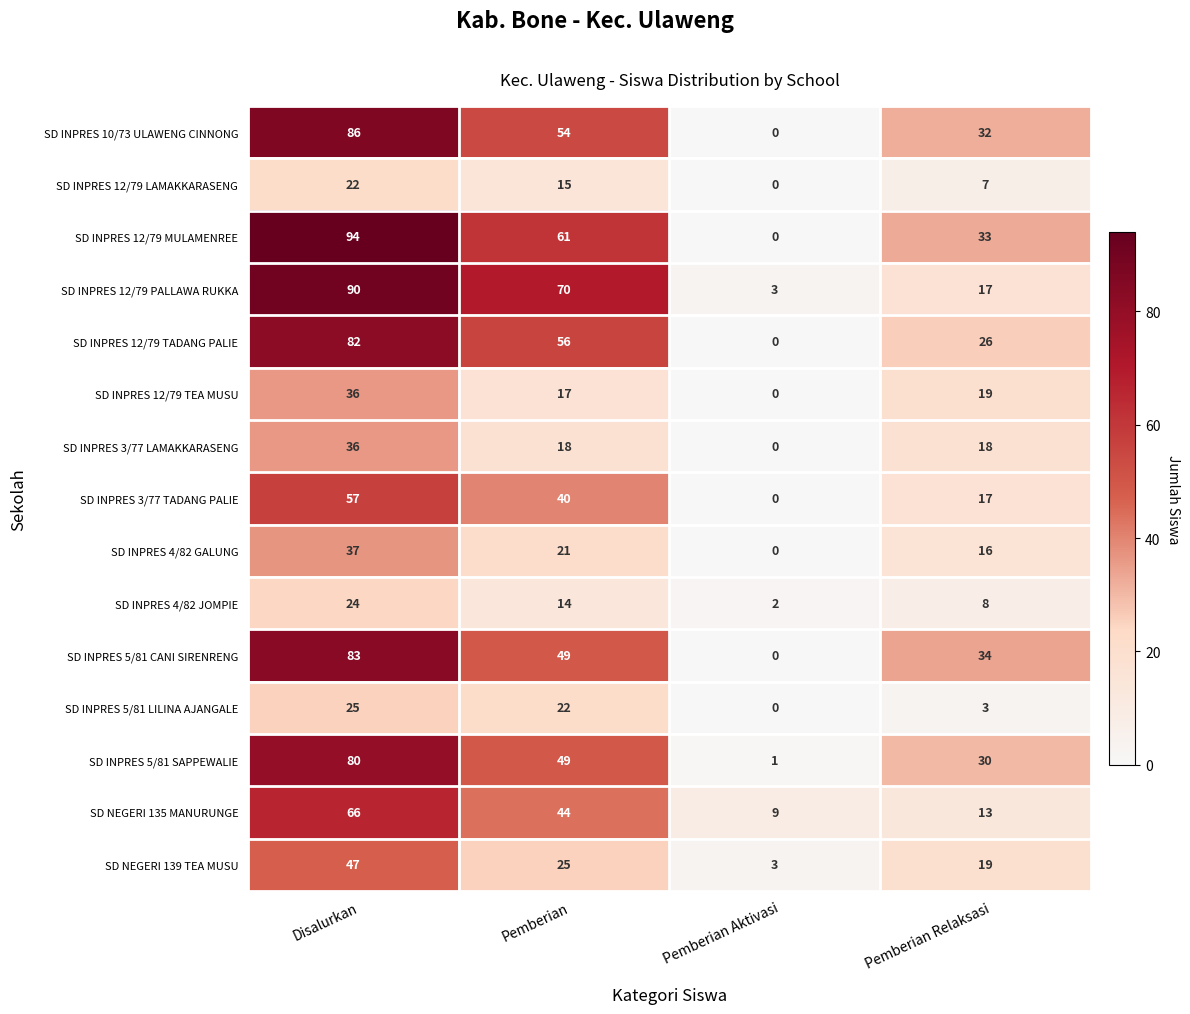

What is the total value across all series at Pemberian Aktivasi?

18